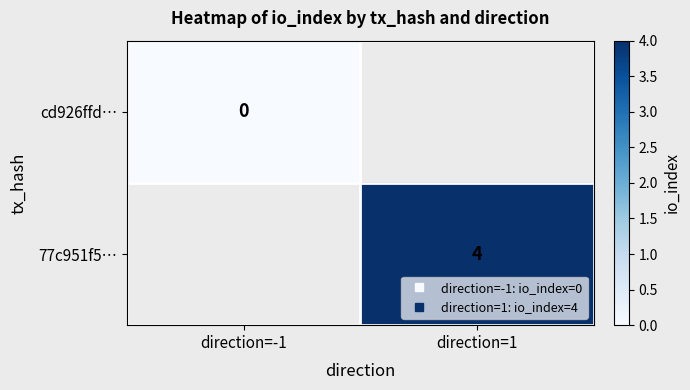

Rank the series by their average value, from lowest to highest.

cd926ffd…, 77c951f5…